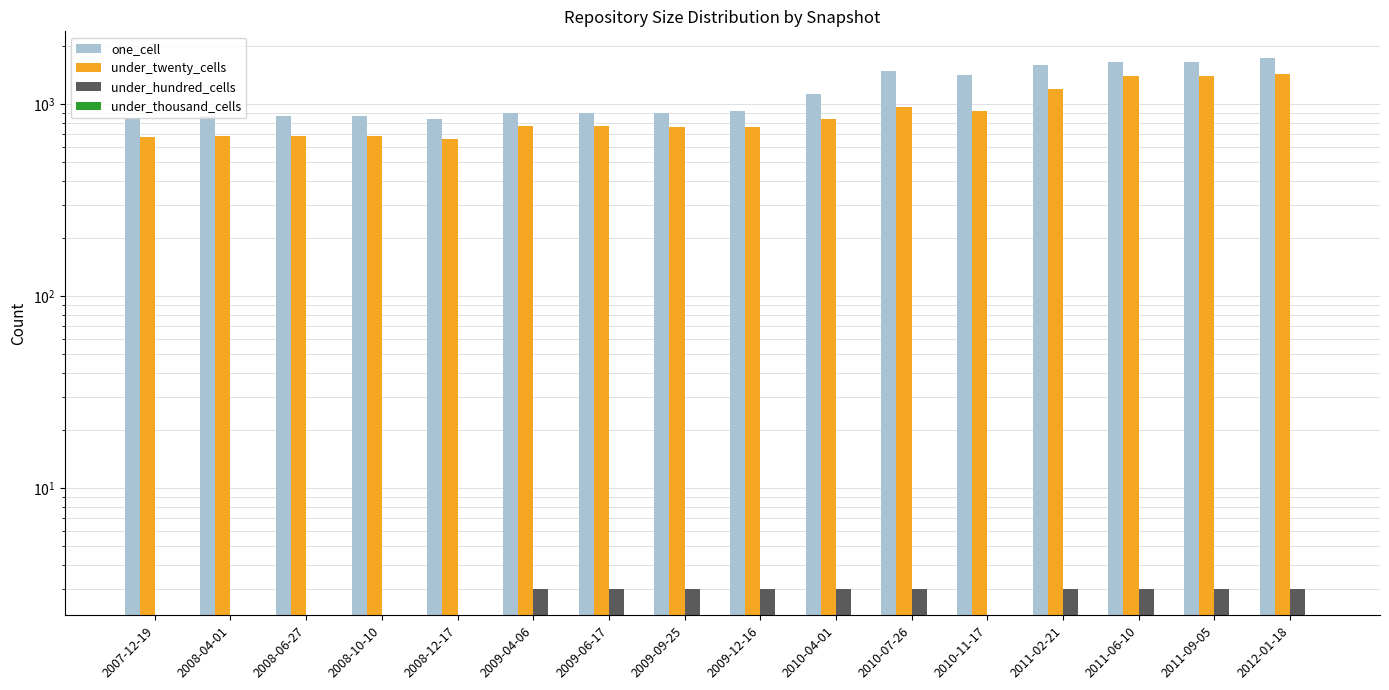

Count the number of data series in this chart.

4